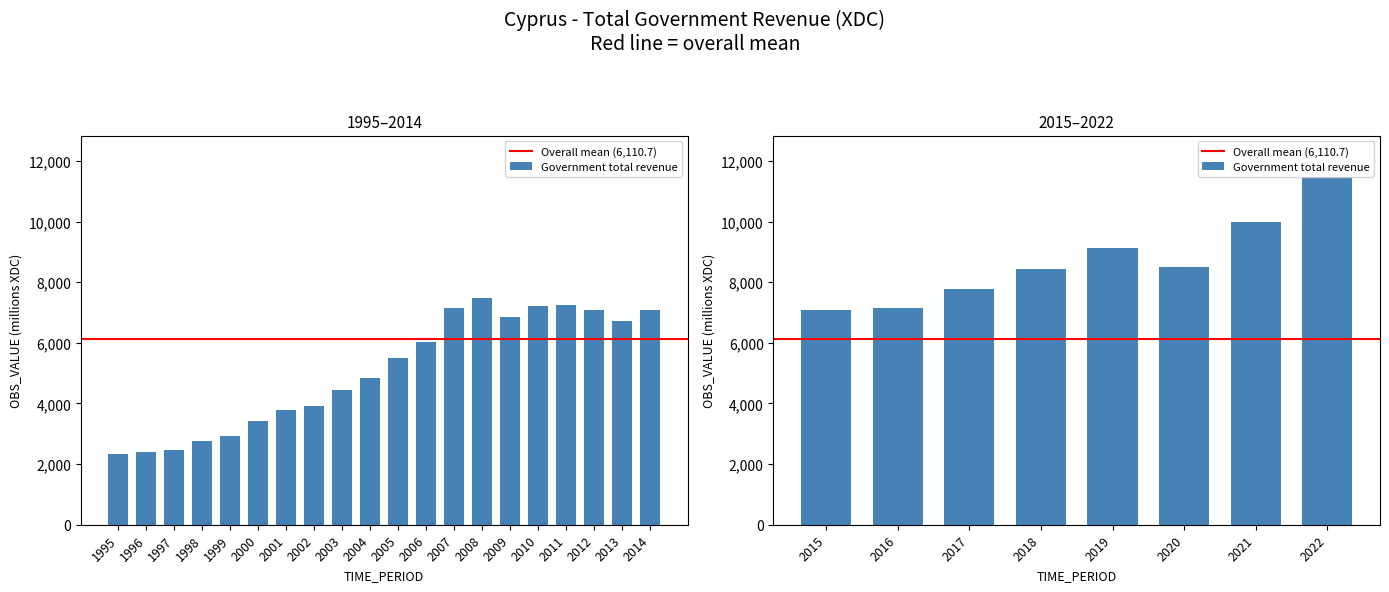

Between 2010 and 2006, which is larger?

2010